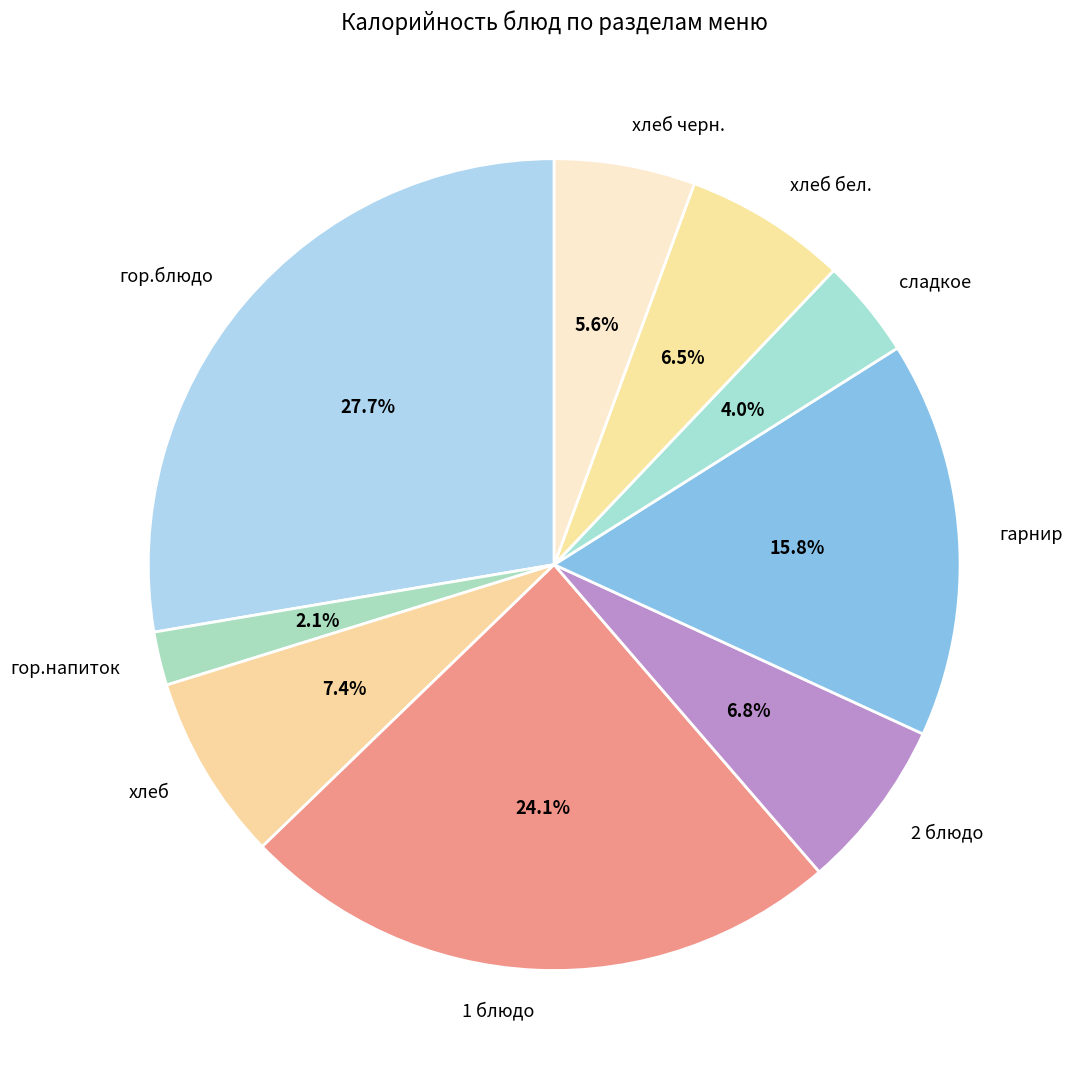

How many slices are in this pie chart?

9